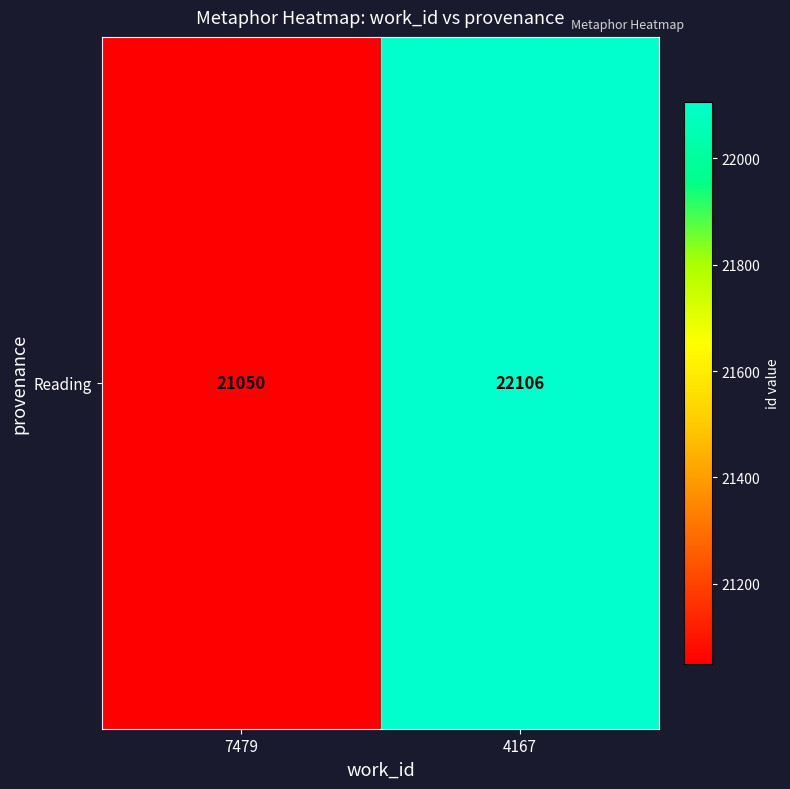

Which category has the highest value across all series?

4167